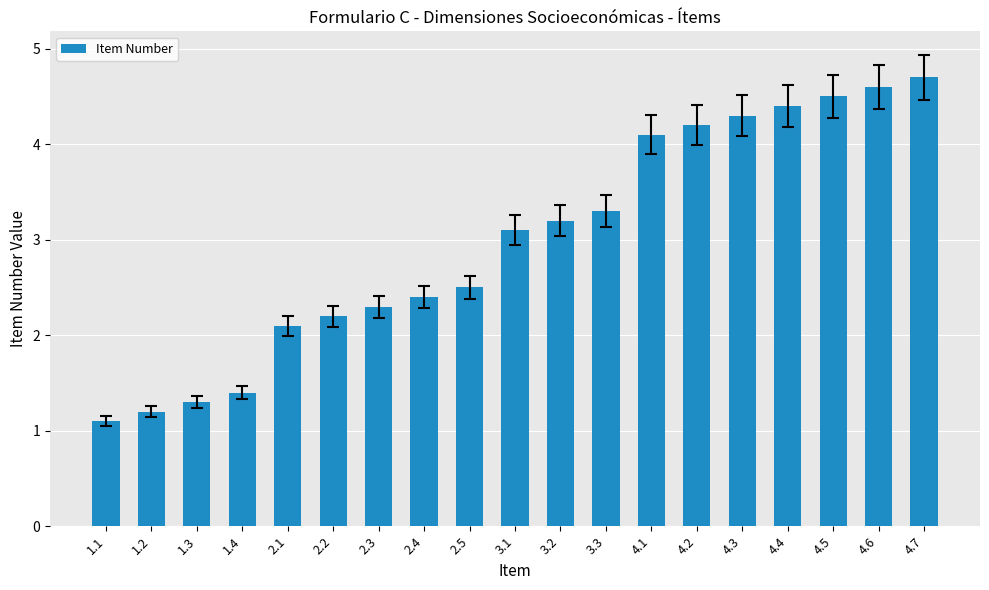

Count the number of categories in the chart.

19